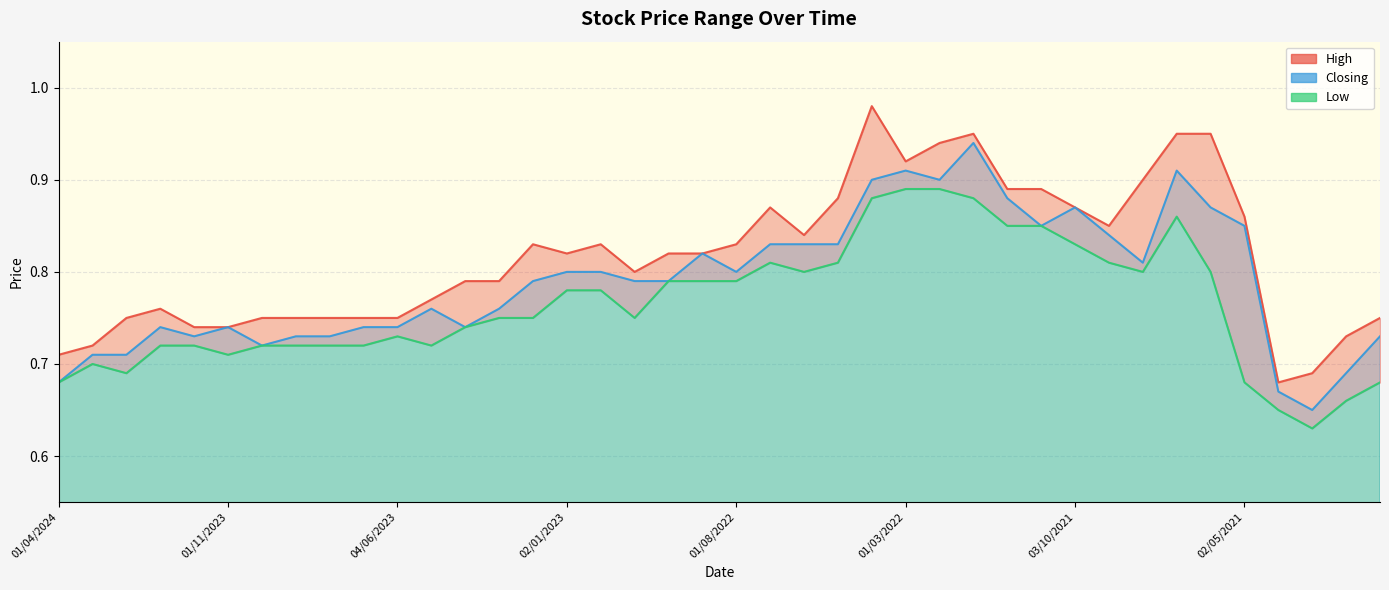

At how many categories does at least one series exceed 0?

40